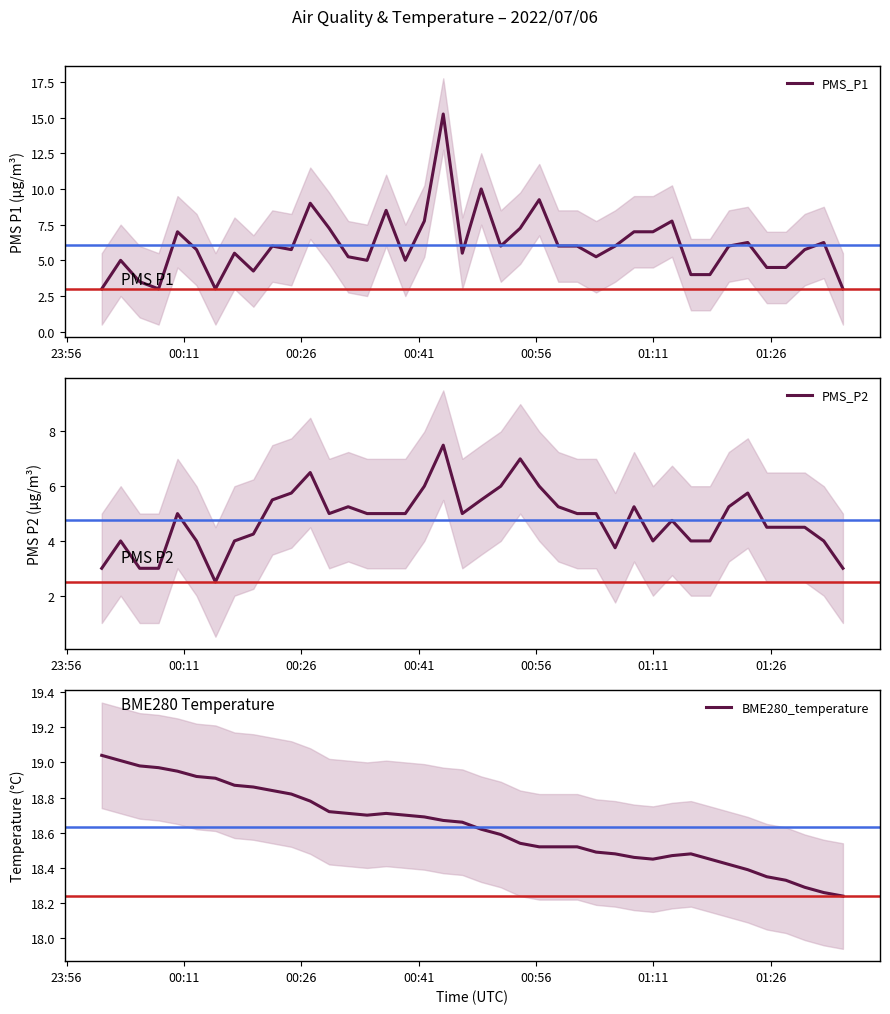

What is the maximum value for PMS_P2?

7.5